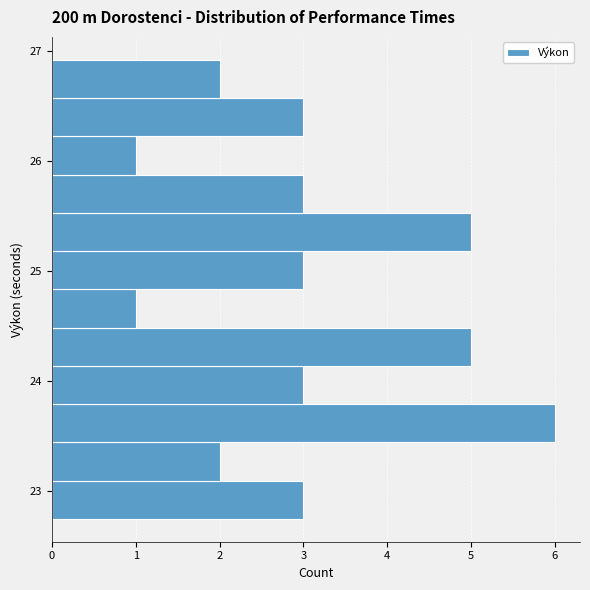

Read against the y-axis, roughly where is the centre of the longest bar?

23.6